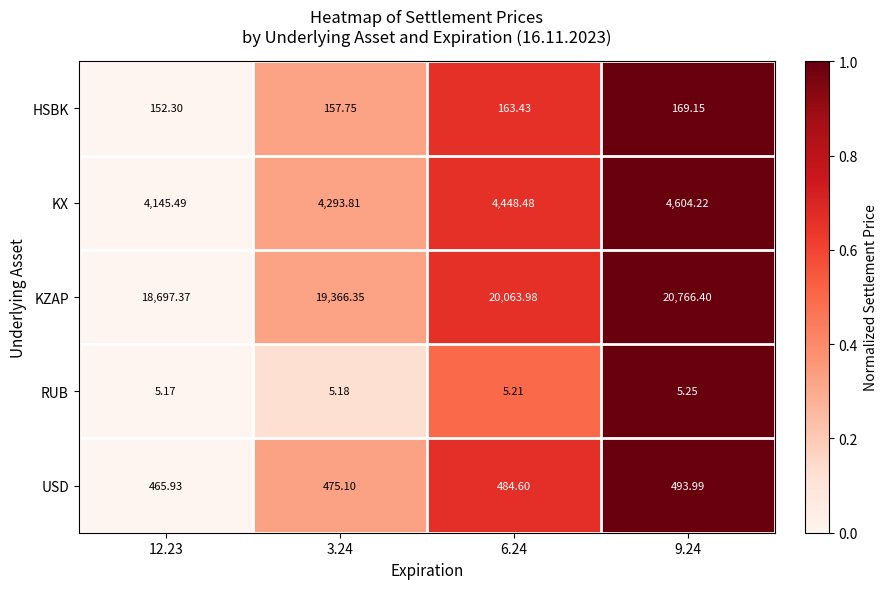

Which series has the widest spread of values?

KZAP